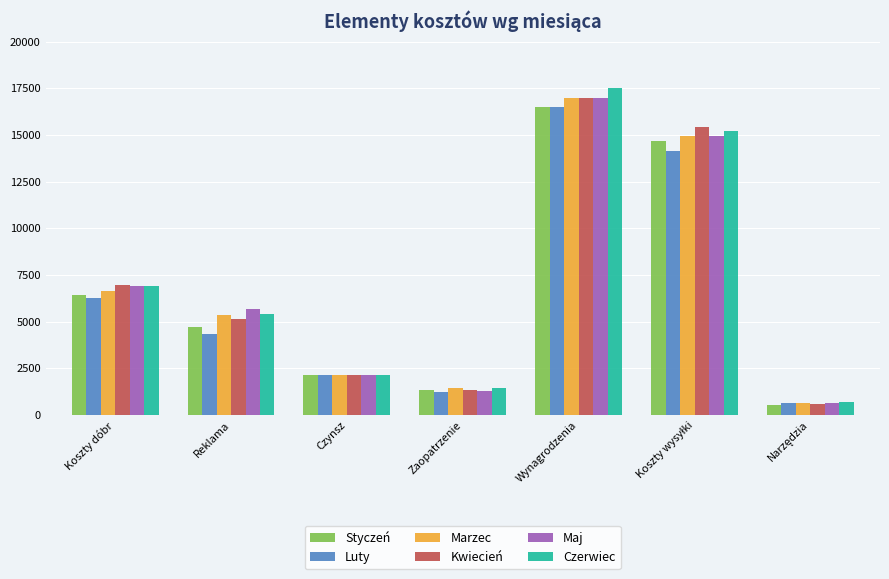

What is the value of the Marzec bar at the 5th from the left?

16995.0